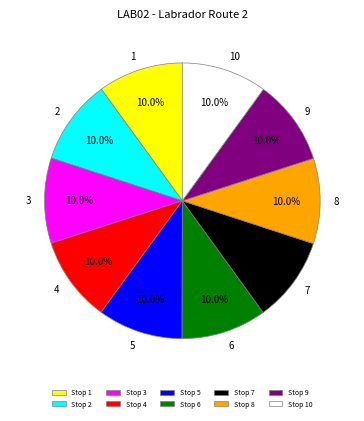

Does any single category account for the majority?

No